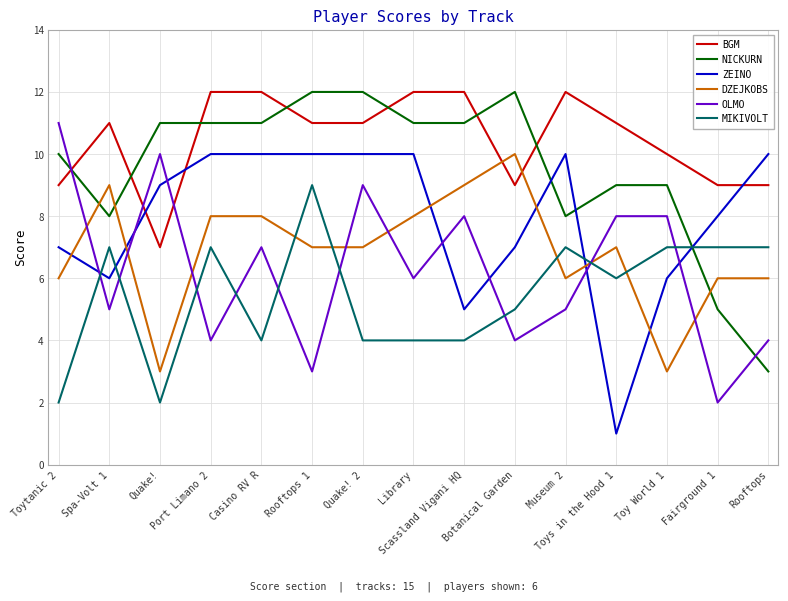

Count the MIKIVOLT values in the range 4 to 7.

12